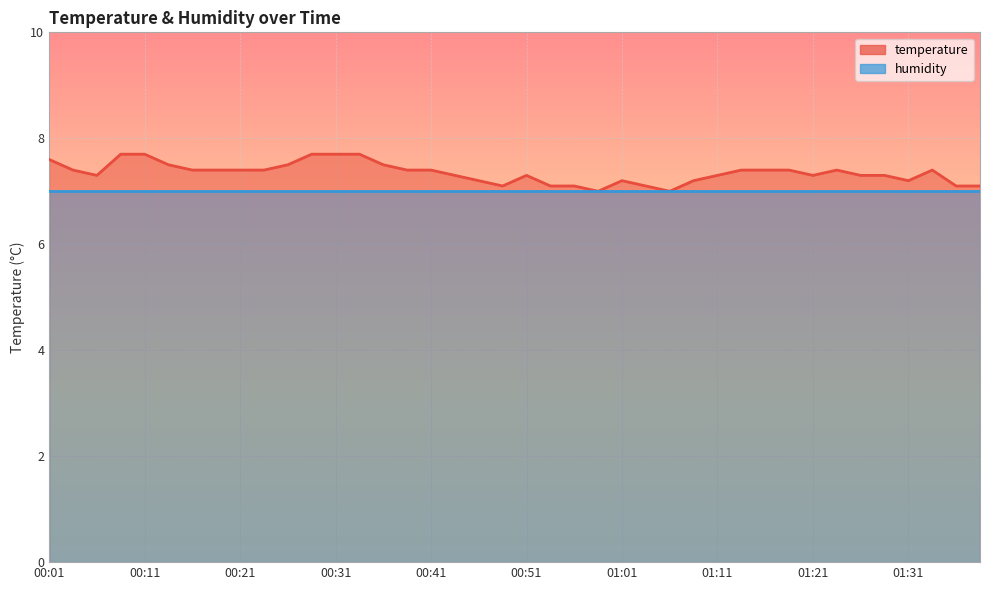

What is the label of the 24th point from the left?

00:59